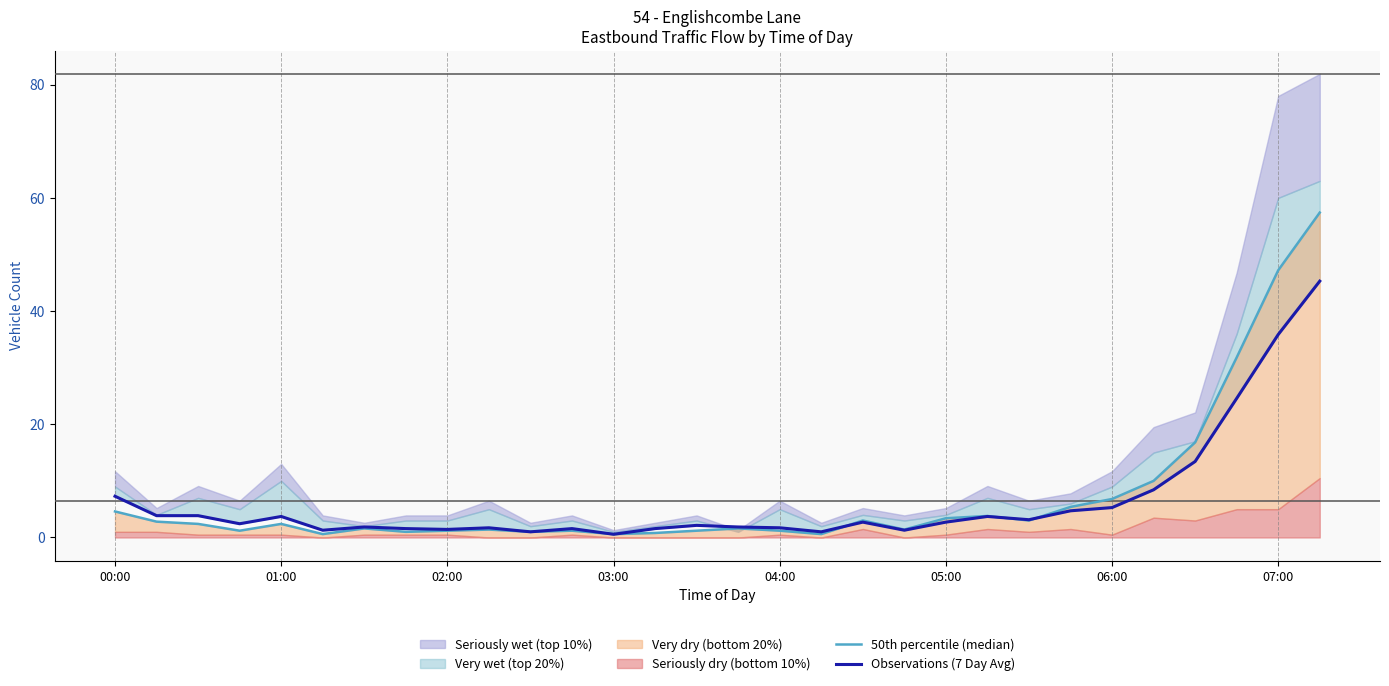

True or false: Observations (7 Day Avg) has more than 2 points higher than both neighbors.

True